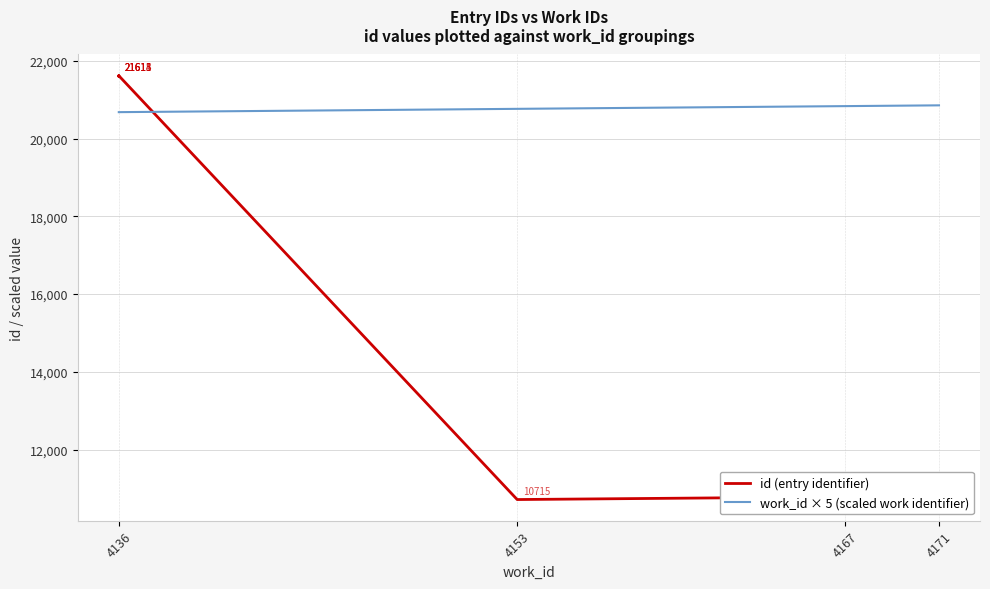

Does the chart display data point markers on the line(s)?

No